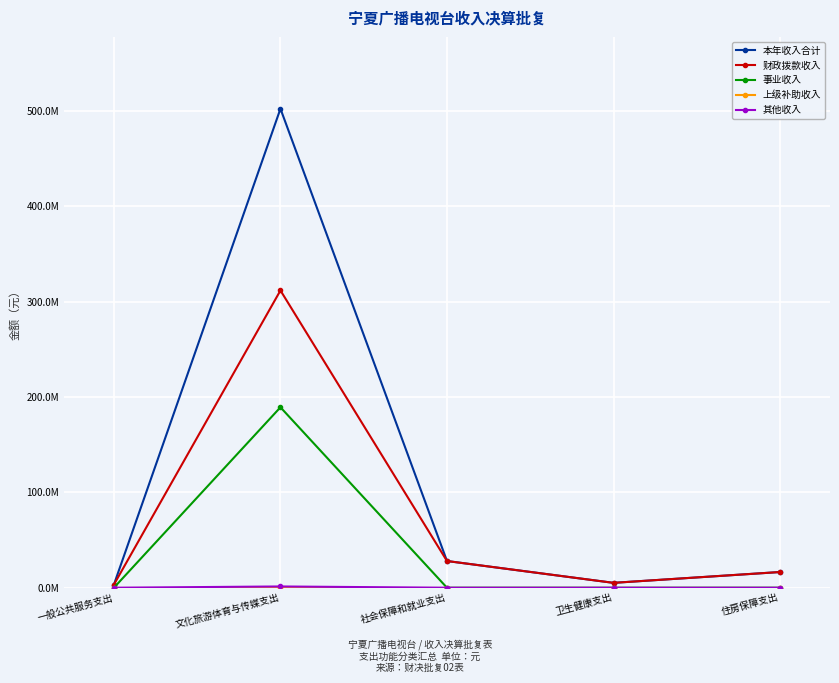

Does the chart have visible grid lines?

Yes